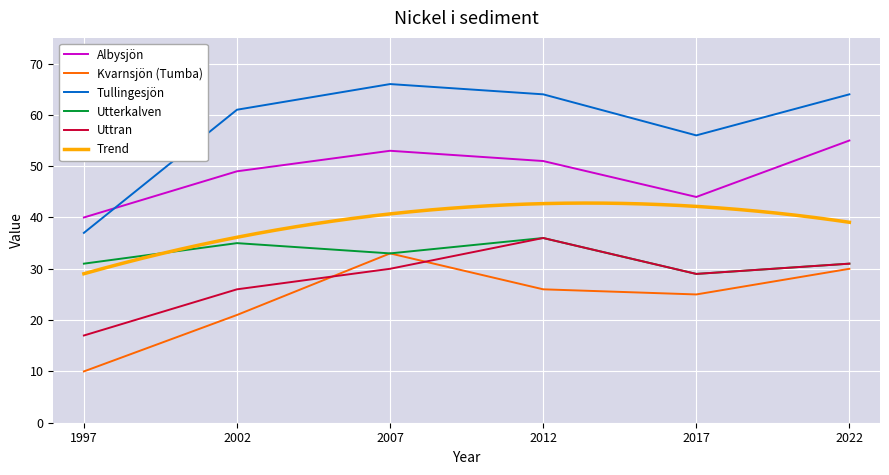

What is the value of the Albysjön point at the 6th from the left?

55